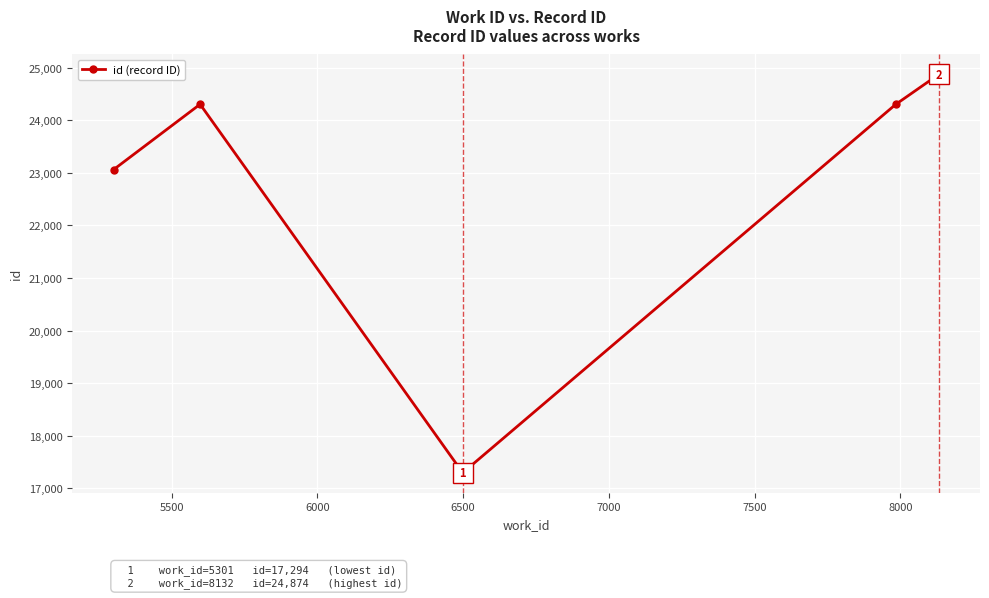

What is the average value?

22768